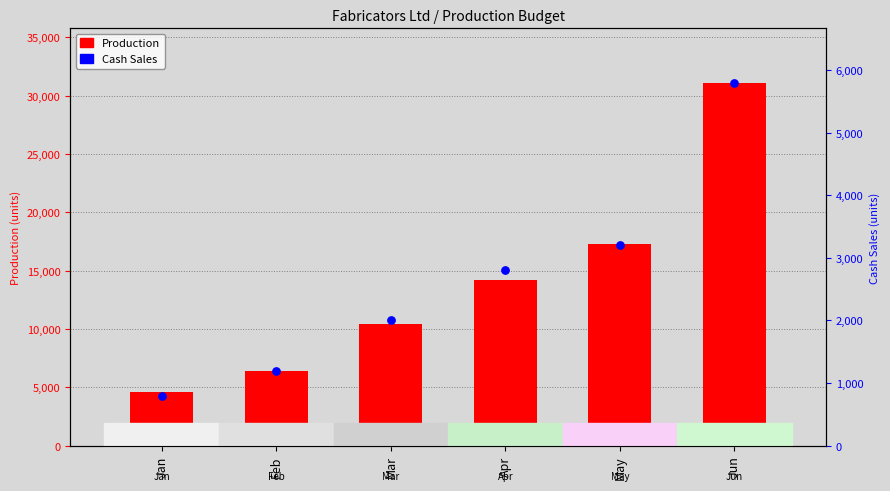

At how many categories does at least one series exceed 16272?

2